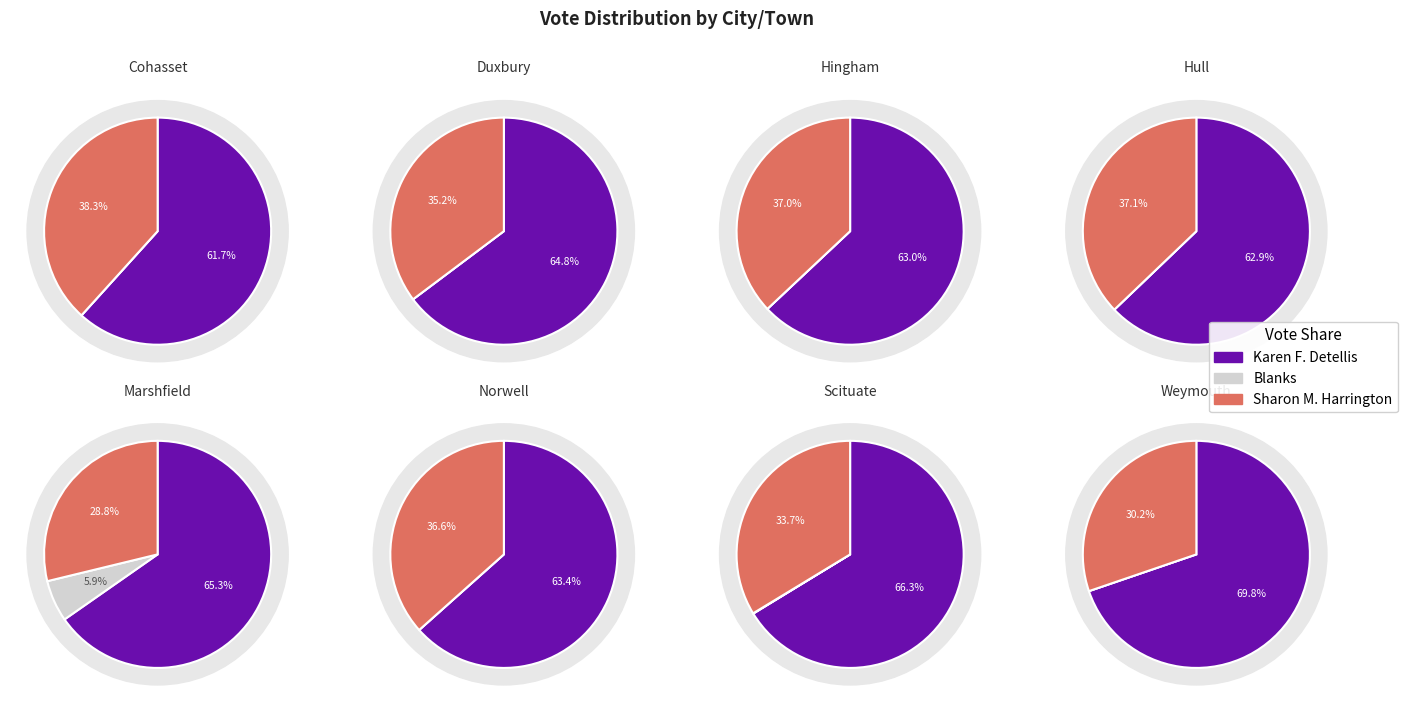

Is Scituate the majority of the pie?

No